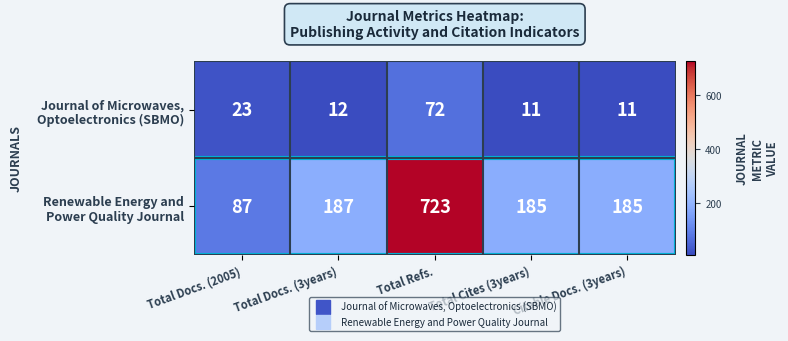

What is the difference between the highest and lowest values at Total Docs. (2005)?

64